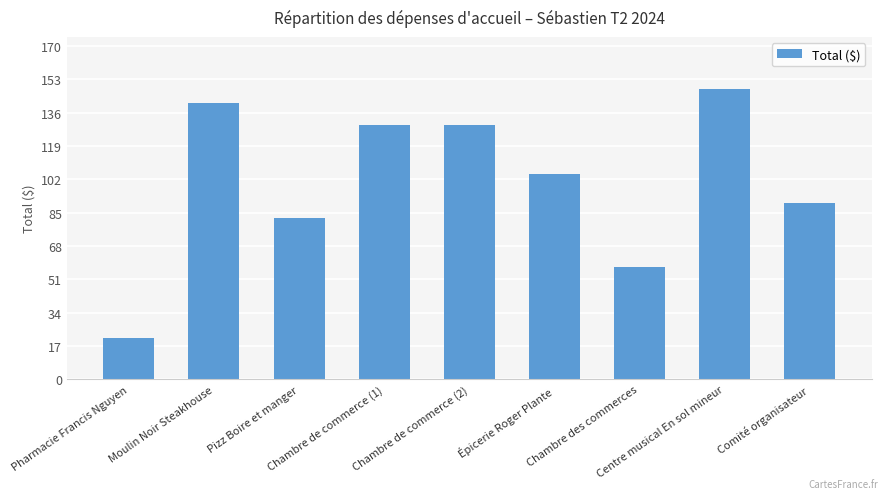

Is it true that the value at Pizz Boire et manger is 82.3?

True